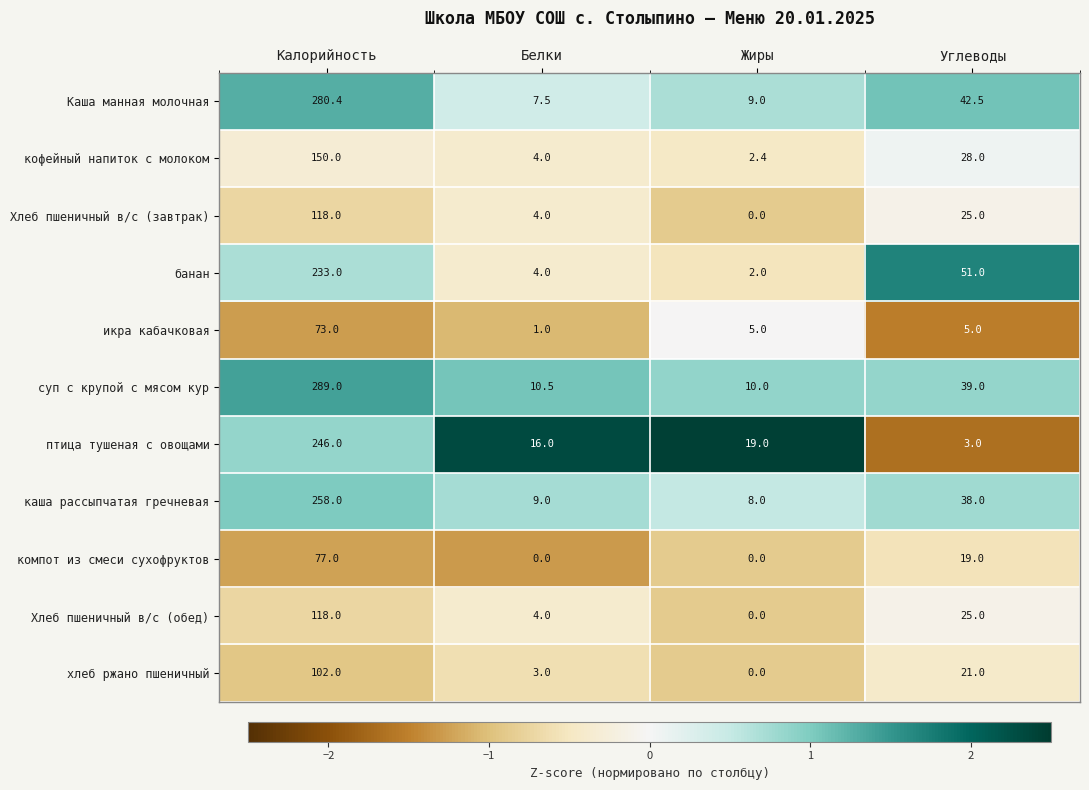

Which series has the widest spread of values?

суп с крупой с мясом кур